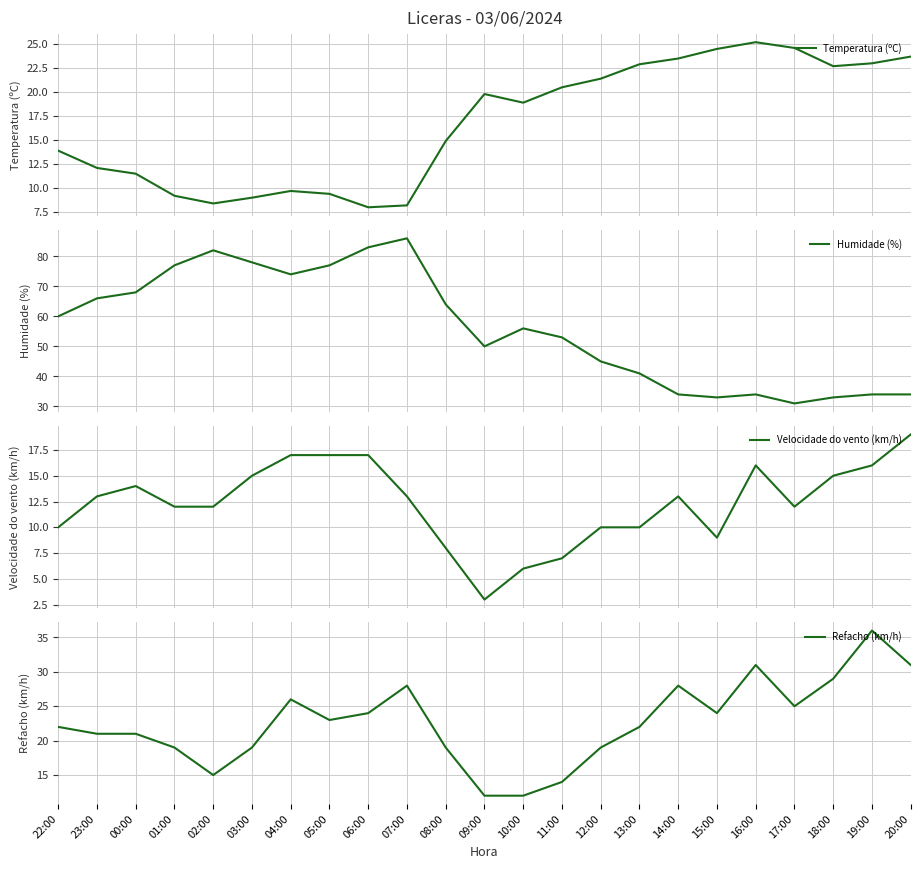

Which series has the largest total across all categories?

Humidade (%)